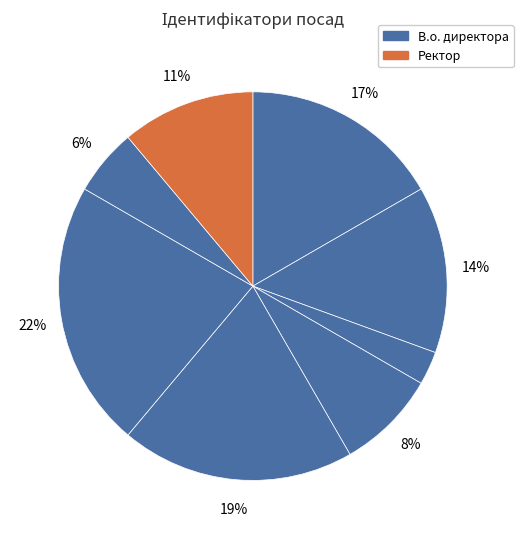

To the nearest percent, what is the difference between the largest and smallest slice percentages?

19%